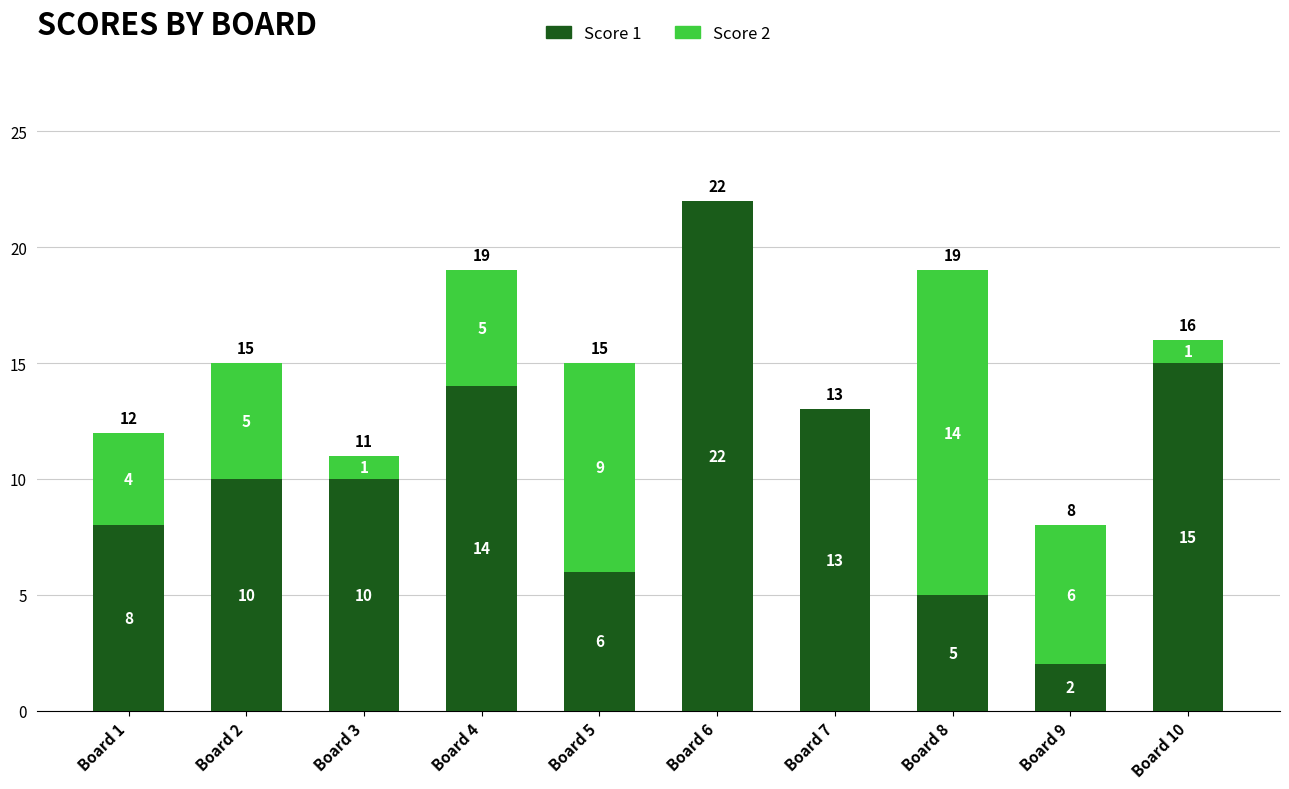

What is the maximum value for Score 1?

22